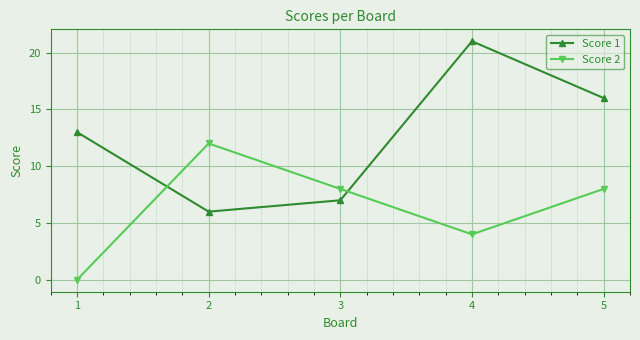

What is the total value across all series at 5?

24